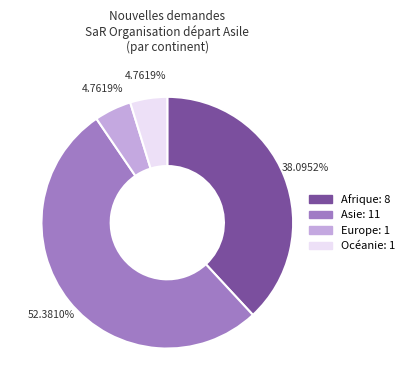

Does any single category account for the majority?

Yes